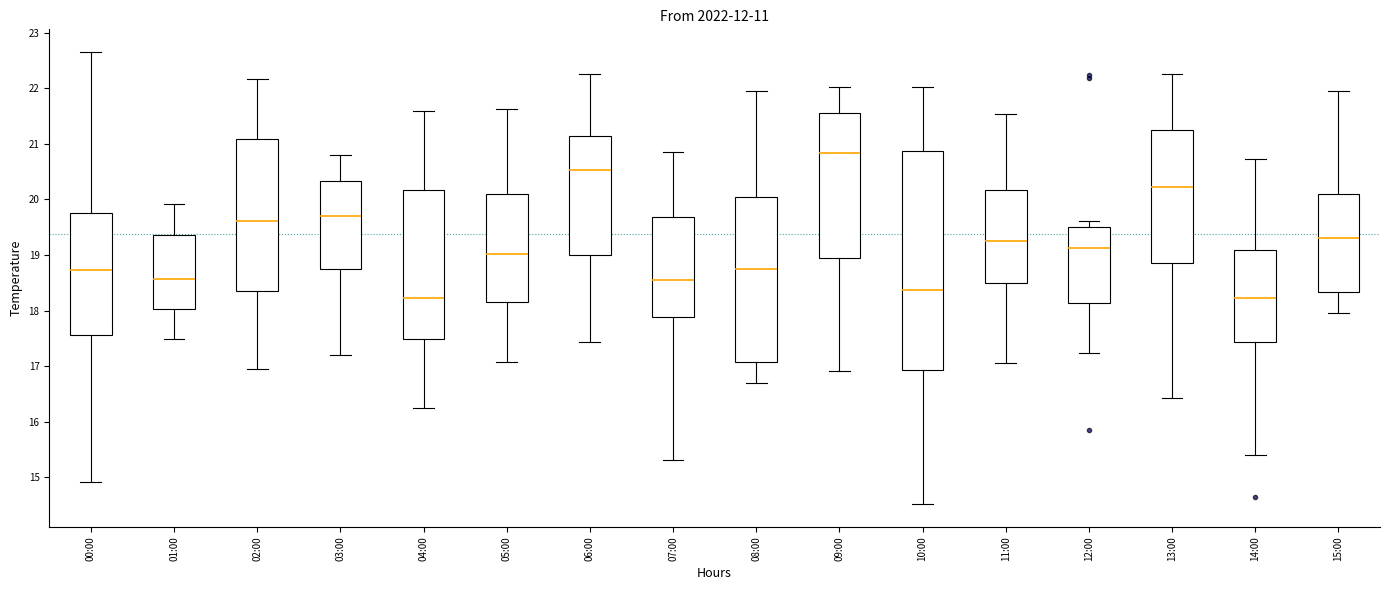

Where is the upper edge of the box for 05:00 on the y-axis? The values are not printed on the chart, so give them approximately, as read against the axis.

20.1